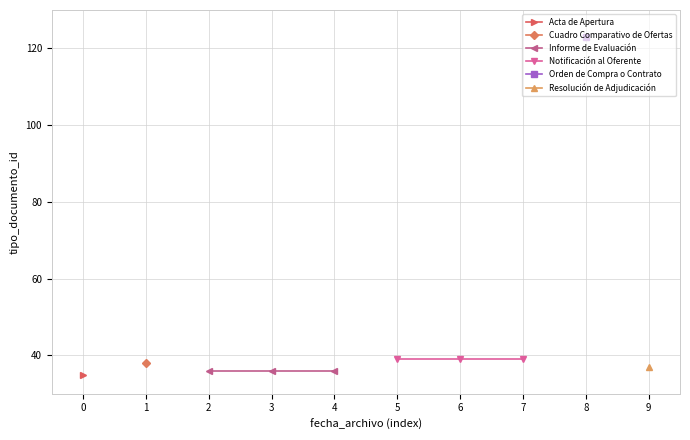

What is the sum of all Notificación al Oferente values?

117